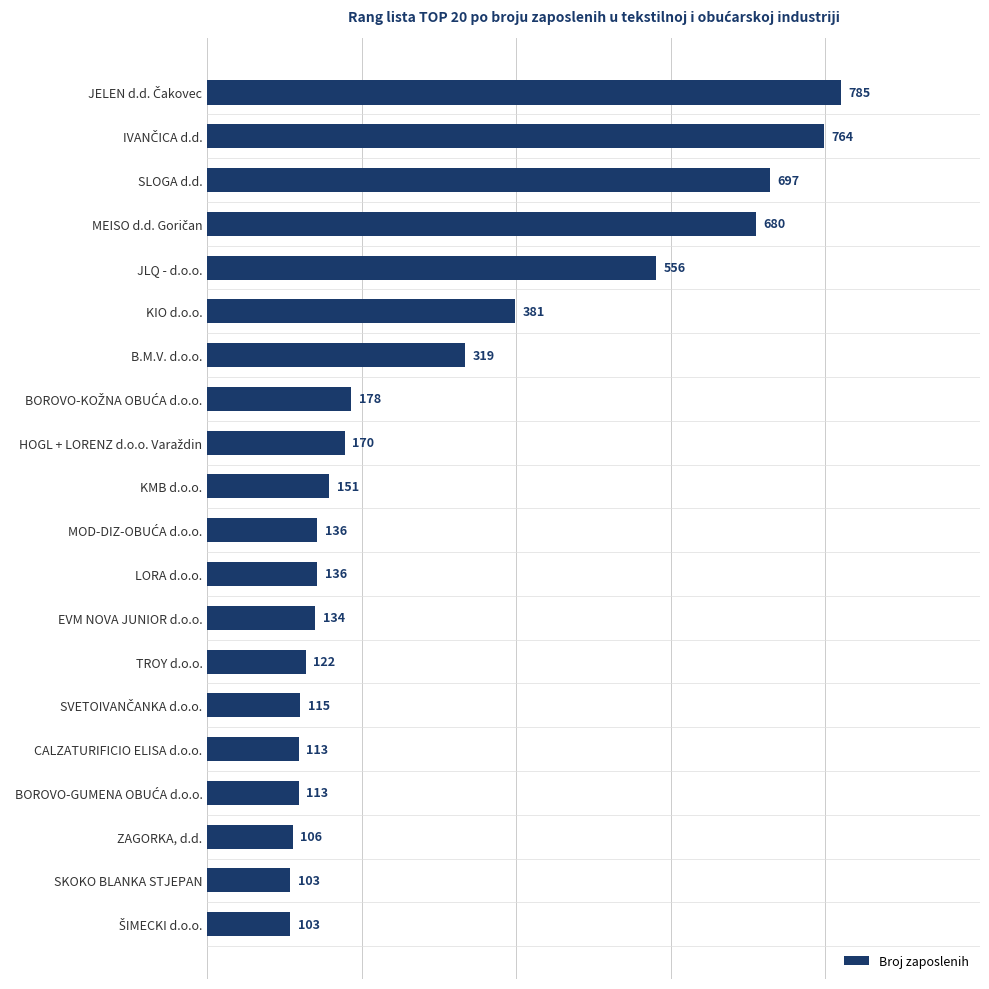

What is the sum of all values?

5862